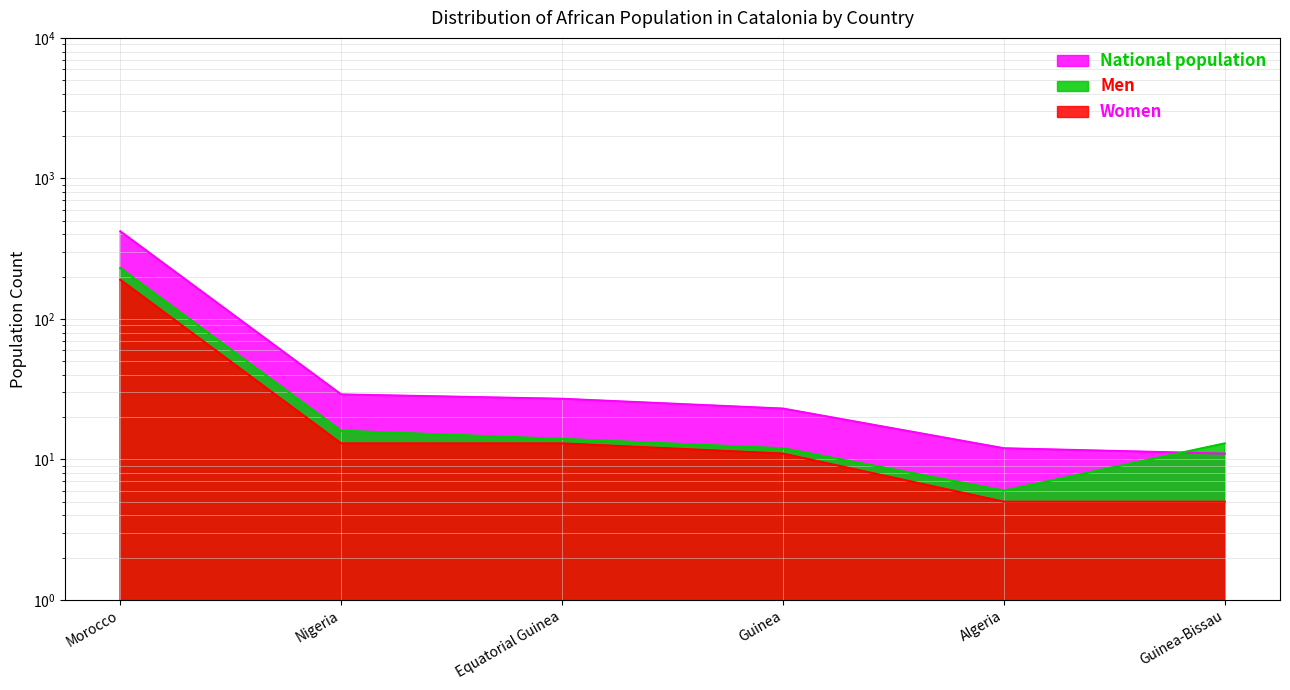

What is the total value across all series at Equatorial Guinea?

27